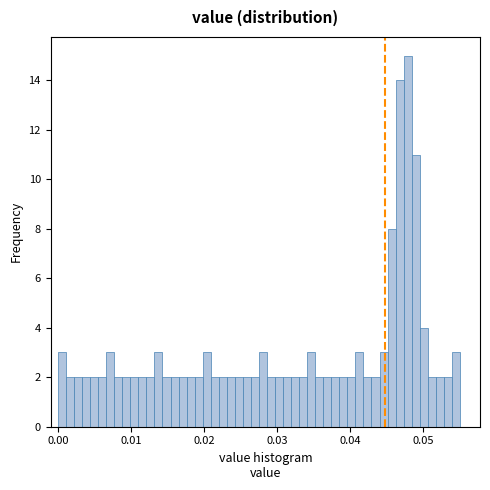

Around what value on the x-axis is the tallest bar? Give the approximate position of its centre, as read against the axis.

0.048